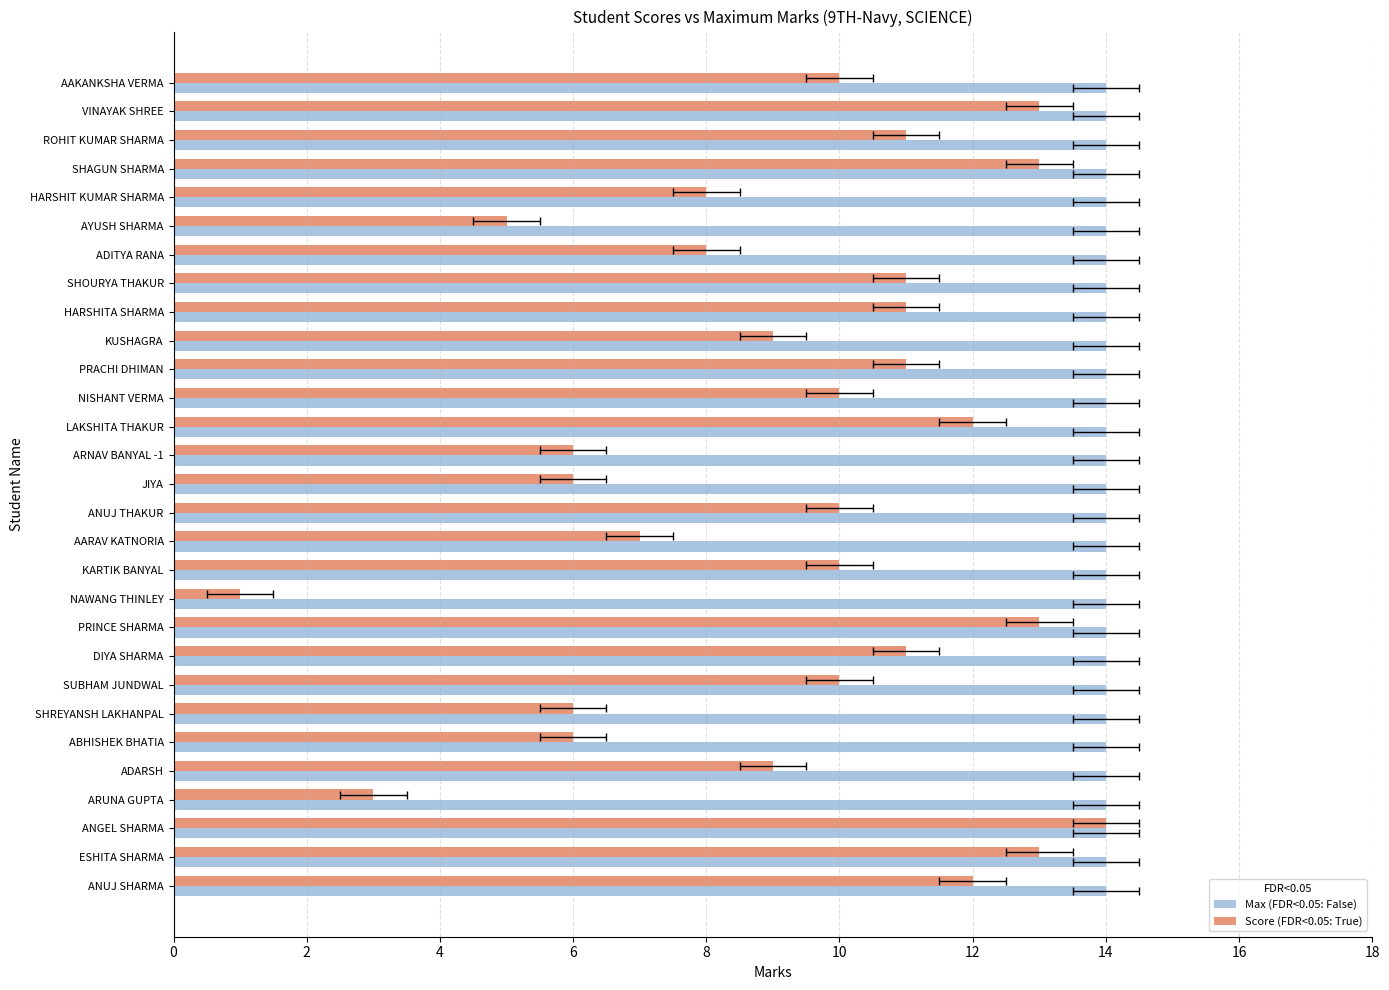

How many series are shown in this chart?

2